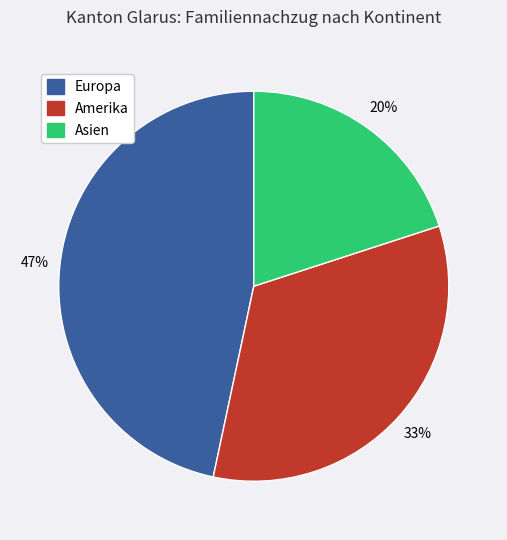

To the nearest percent, what is the difference between the largest and smallest slice percentages?

27%